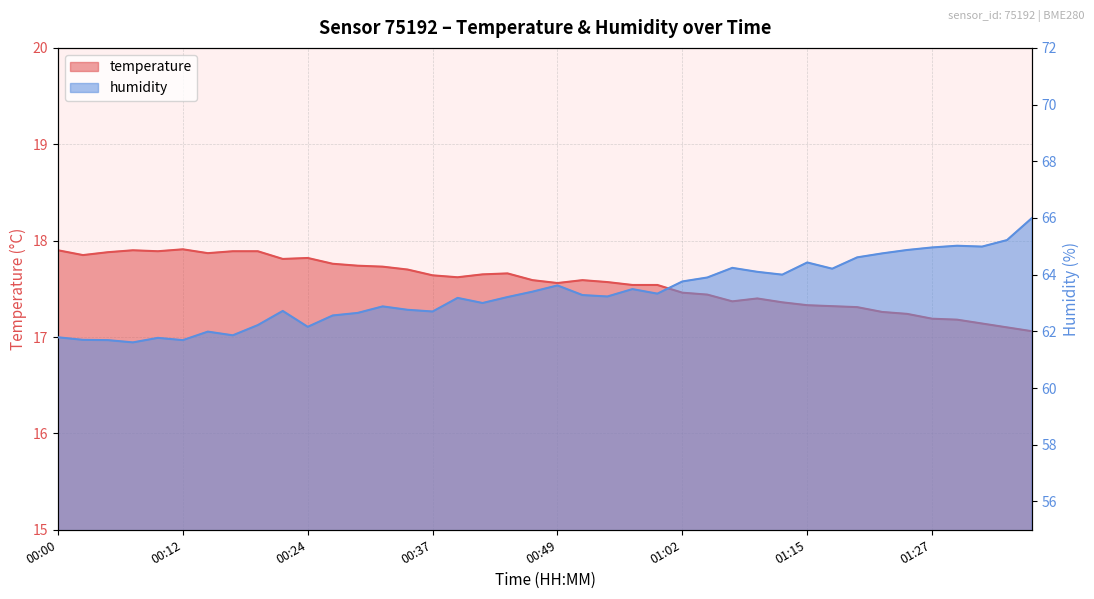

Reading left to right, list all the values displayed in this chart.

temperature: 17.9	17.9	17.9	17.9	17.9	17.9	17.9	17.9	17.9	17.8	17.8	17.8	17.7	17.7	17.7	17.6	17.6	17.6	17.7	17.6	17.6	17.6	17.6	17.5	17.5	17.5	17.4	17.4	17.4	17.4	17.3	17.3	17.3	17.3	17.2	17.2	17.2	17.1	17.1	17.1
humidity: 61.8	61.7	61.7	61.6	61.8	61.7	62.0	61.9	62.2	62.7	62.2	62.6	62.6	62.9	62.8	62.7	63.2	63.0	63.2	63.4	63.6	63.3	63.2	63.5	63.3	63.8	63.9	64.2	64.1	64.0	64.4	64.2	64.6	64.8	64.9	65.0	65.0	65.0	65.2	66.0